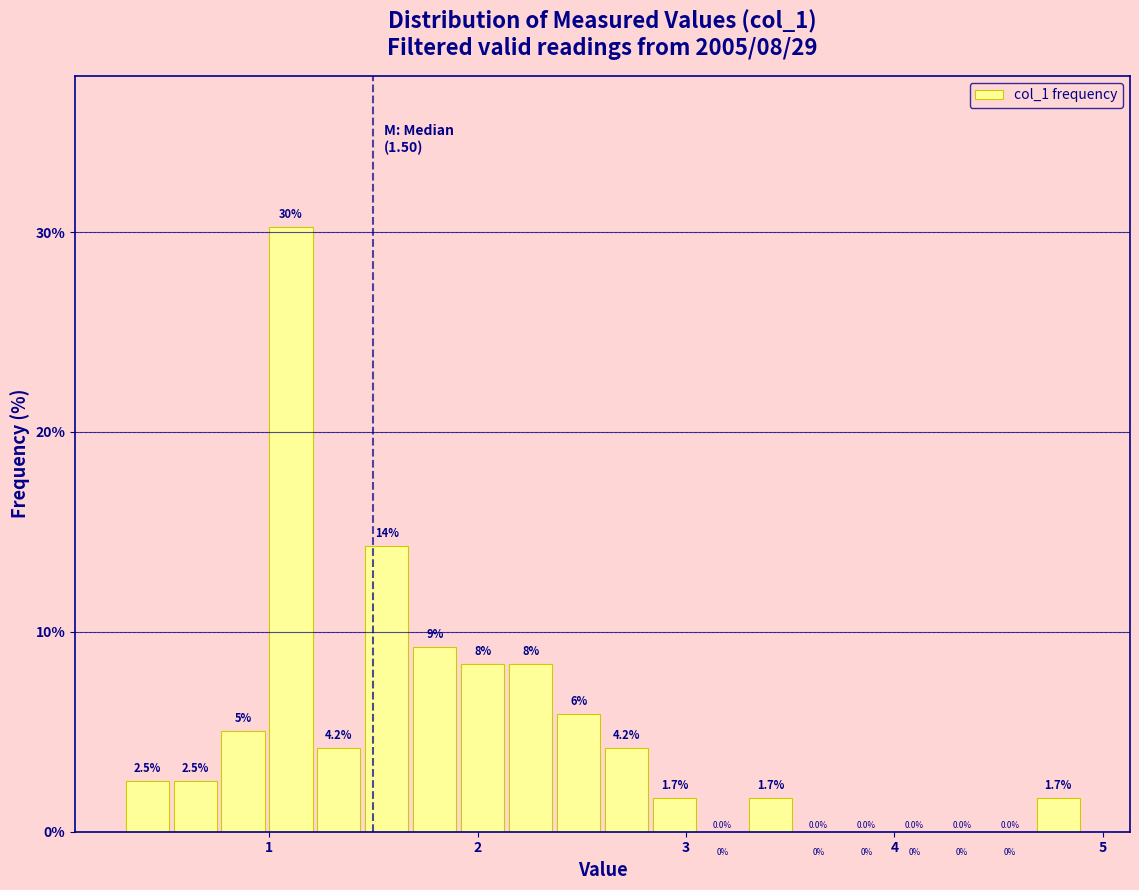

Around what value on the x-axis is the tallest bar? Give the approximate position of its centre, as read against the axis.

1.1